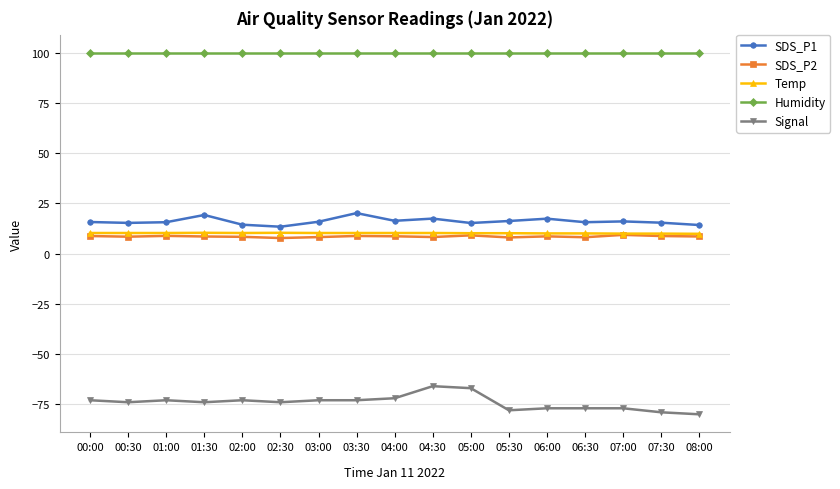

What is the total value across all series at 01:00?

61.4